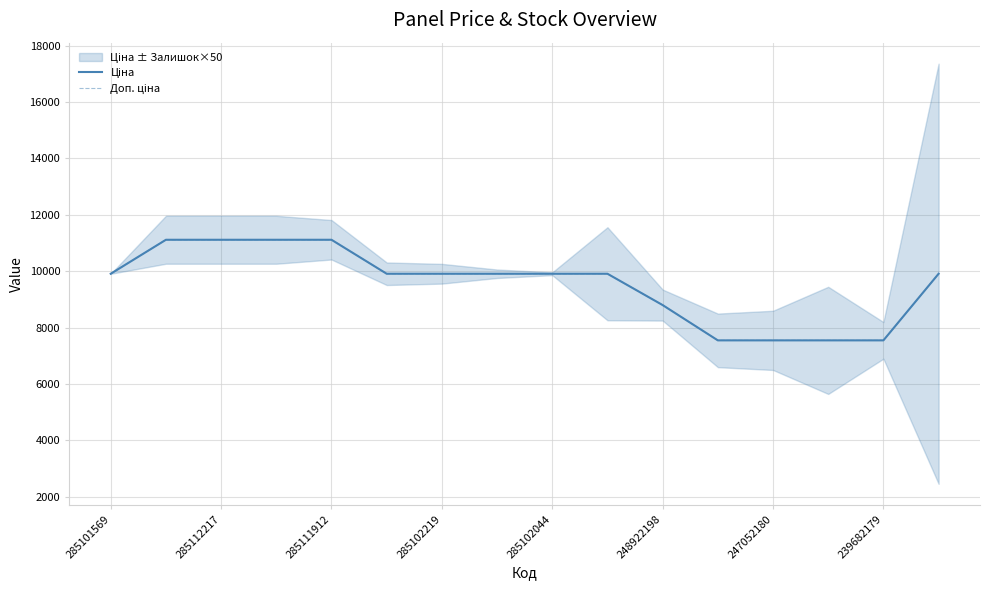

Between 285102219 and 285102044, which series saw the biggest shift?

Ціна